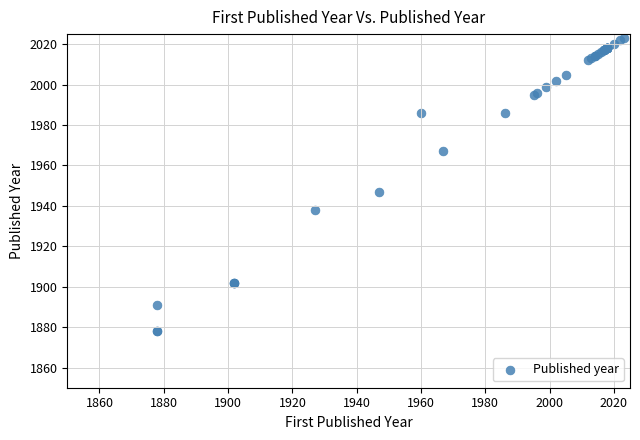

What Y value in the scatter plot is closest to 1950?

1947